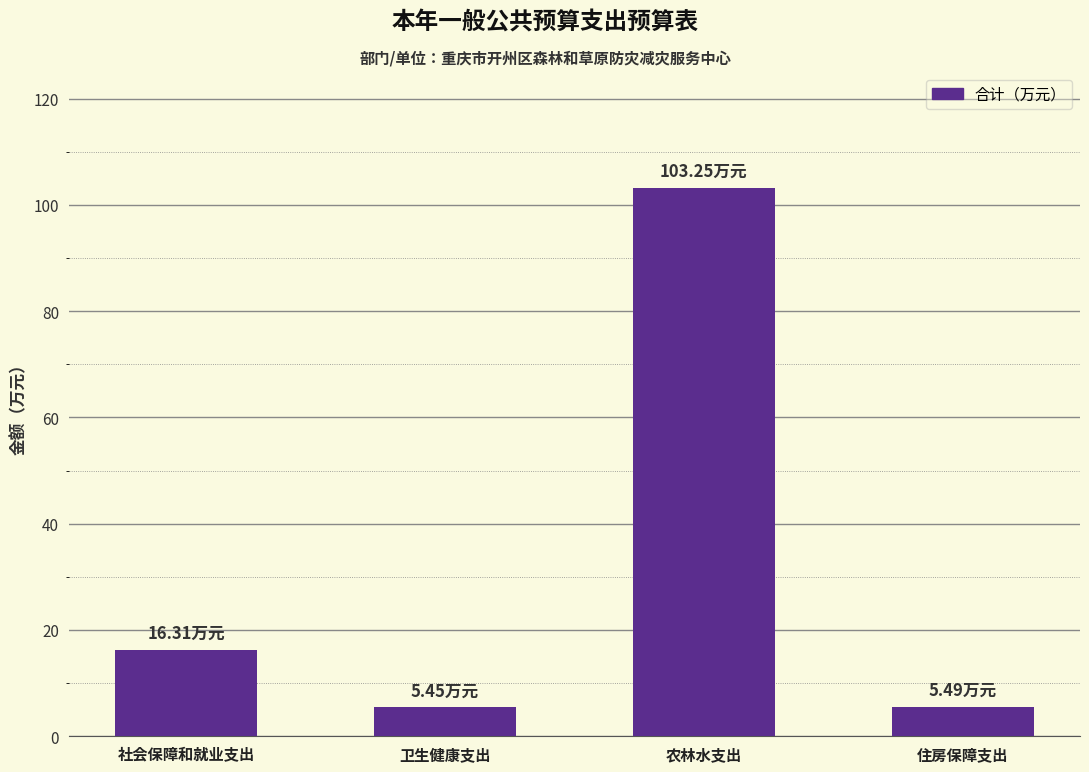

Which label corresponds to the largest value in the chart?

农林水支出